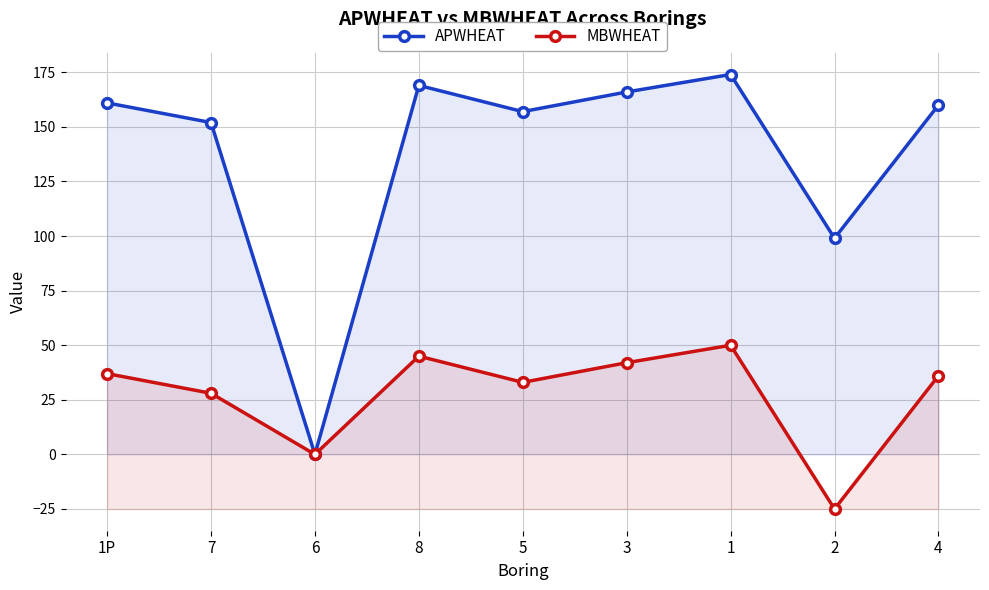

What is the sum of the APWHEAT values at 1P and 3?

327